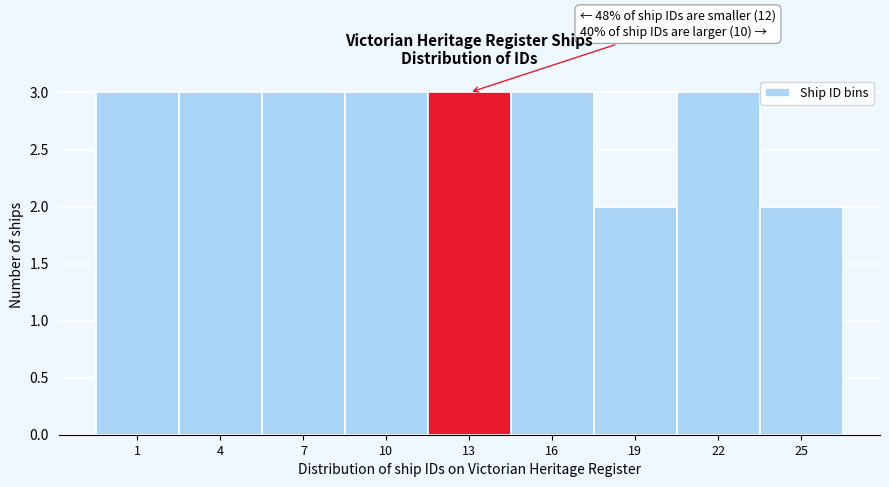

Reading right to left, what are all the values shown in this chart?

25=2	22=3	19=2	16=3	13=3	10=3	7=3	4=3	1=3